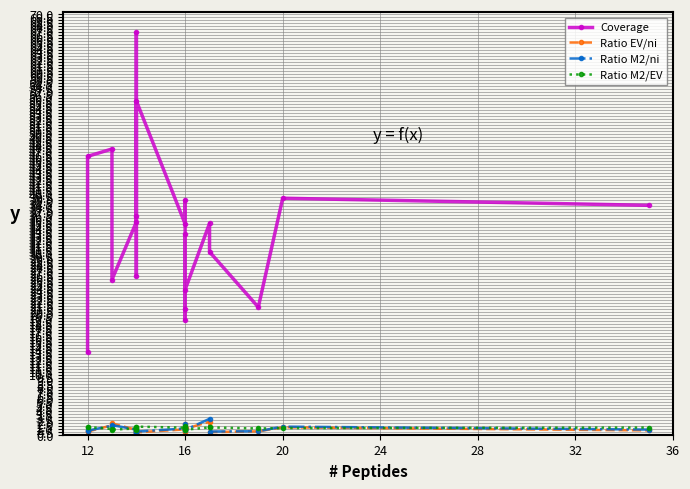

What is the average value of the Coverage series?

34.5